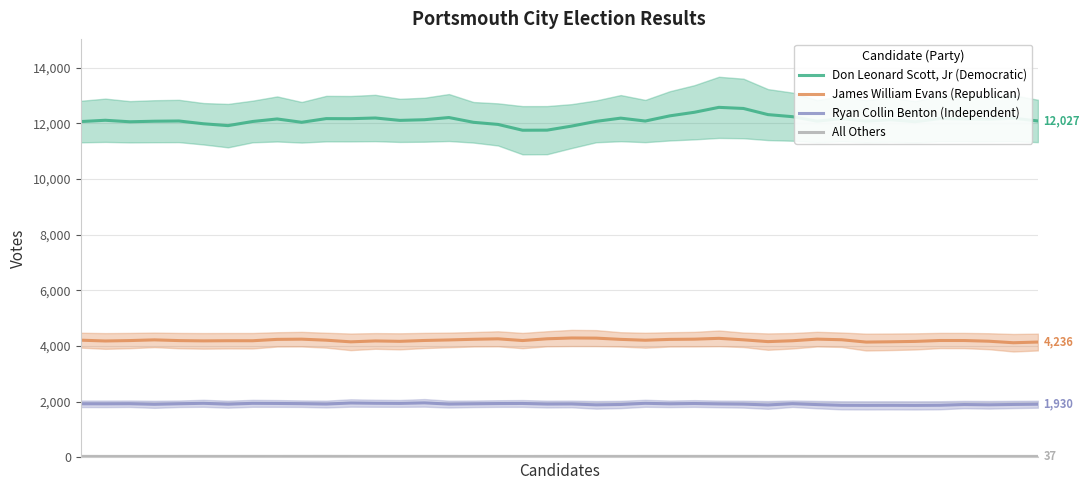

What is the sum of all Ryan Collin Benton (Independent) values?

76690.3